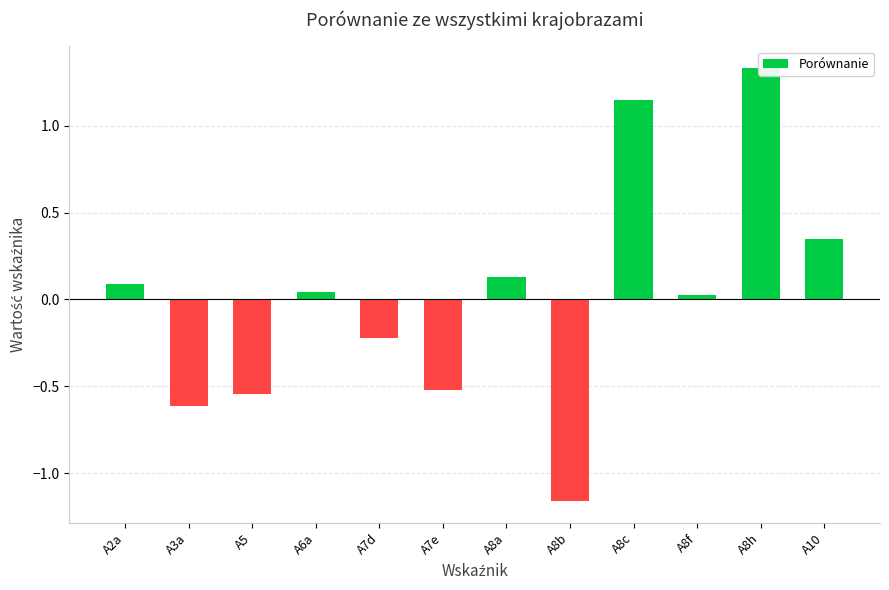

List the labels in order of value, largest first.

A8h, A8c, A10, A8a, A2a, A6a, A8f, A7d, A7e, A5, A3a, A8b